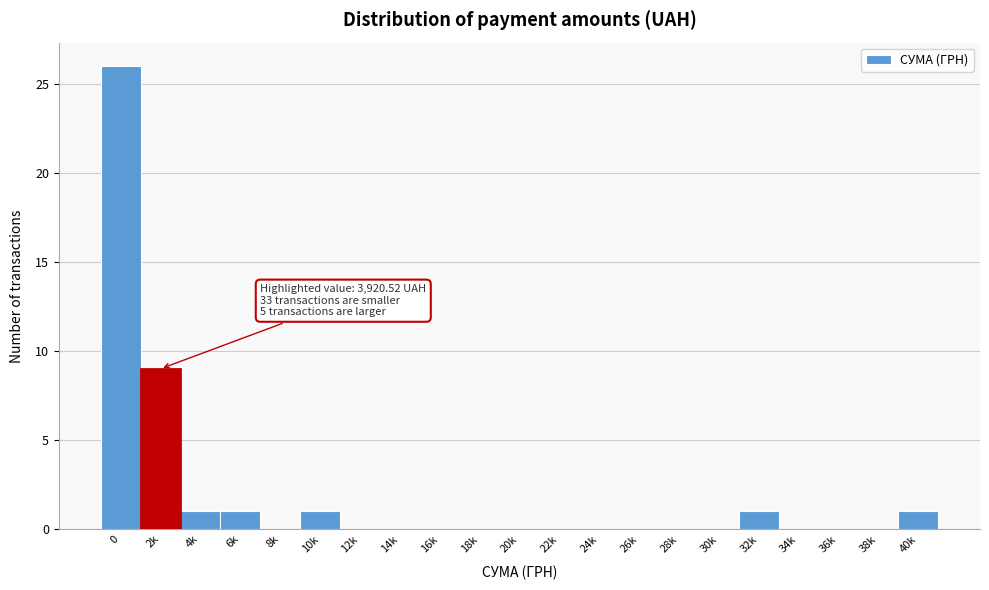

Reading left to right, transcribe all the data shown in this chart.

0=26	2k=9	4k=1	6k=1	8k=0	10k=1	12k=0	14k=0	16k=0	18k=0	20k=0	22k=0	24k=0	26k=0	28k=0	30k=0	32k=1	34k=0	36k=0	38k=0	40k=1